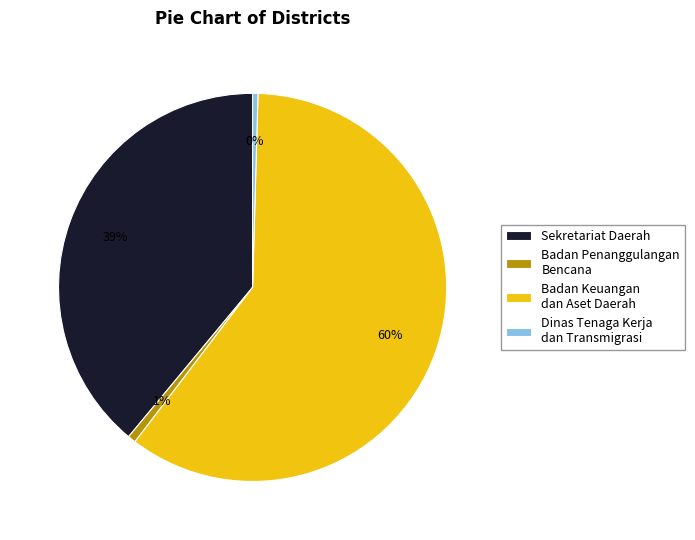

Is it true that Dinas Tenaga Kerja dan Transmigrasi is 0% of the pie?

True